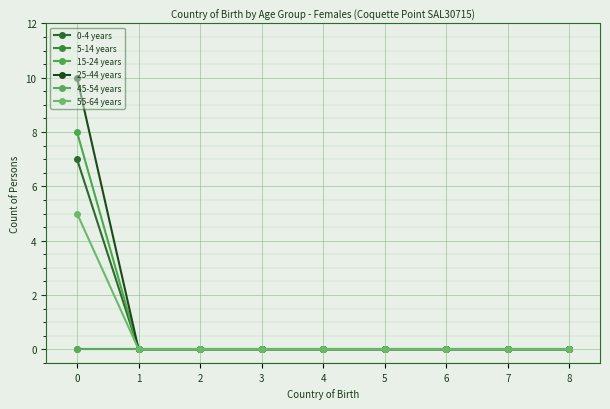

Does the chart display data point markers on the line(s)?

Yes